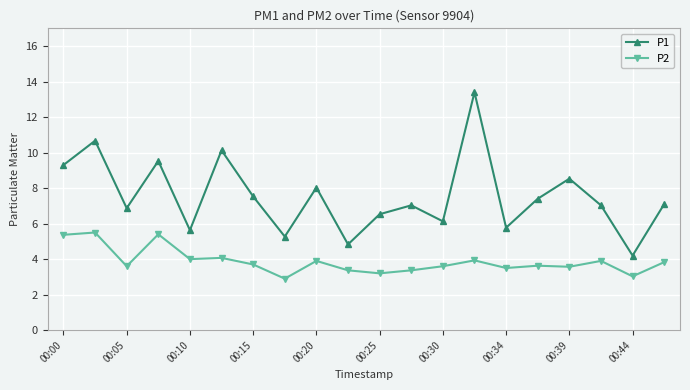

Which series has the largest total across all categories?

P1